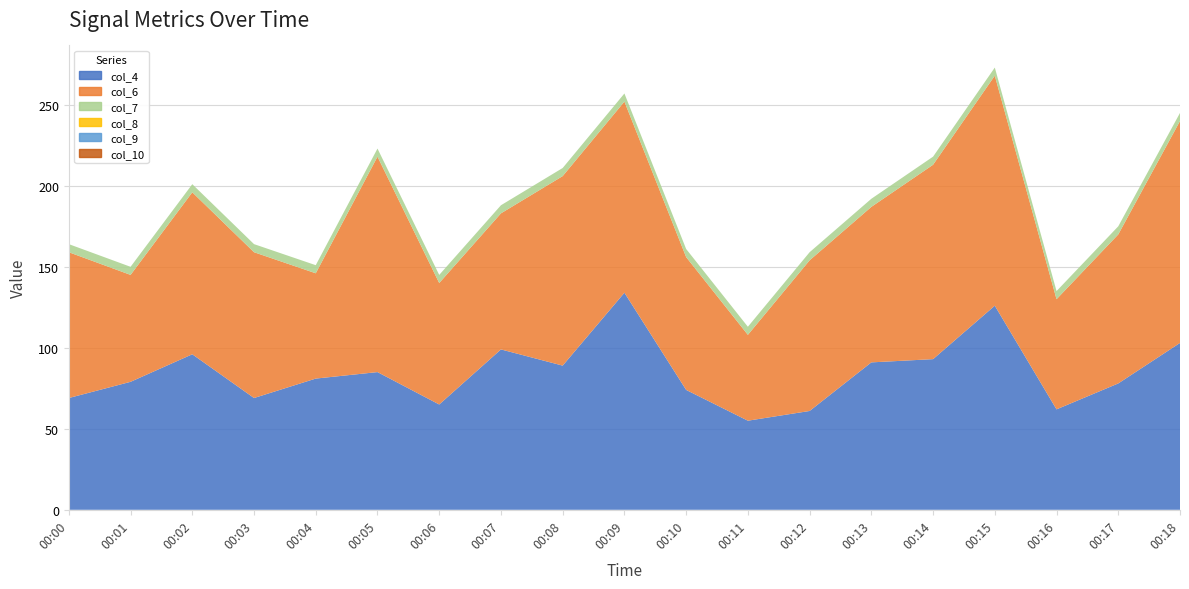

Count the number of data series in this chart.

6